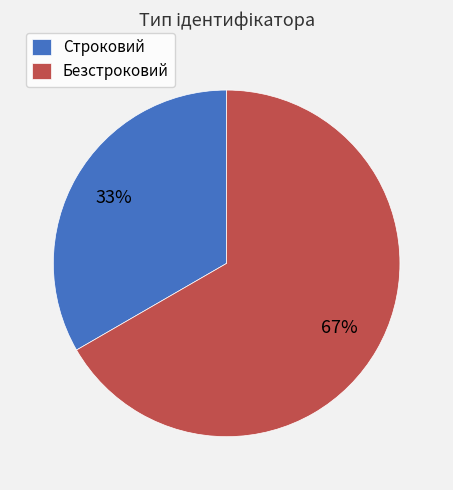

Which has a higher value, Безстроковий or Строковий?

Безстроковий